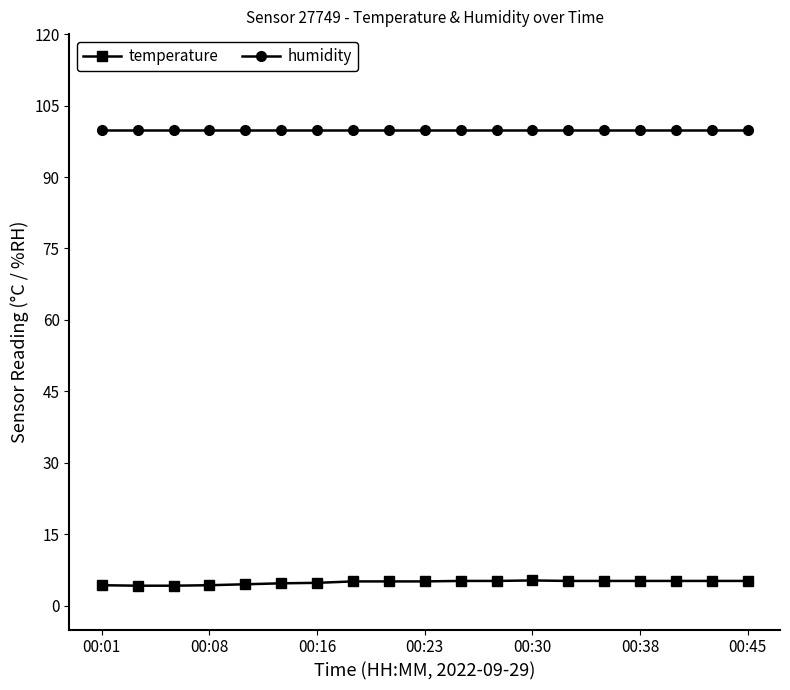

Which series has the largest total across all categories?

humidity